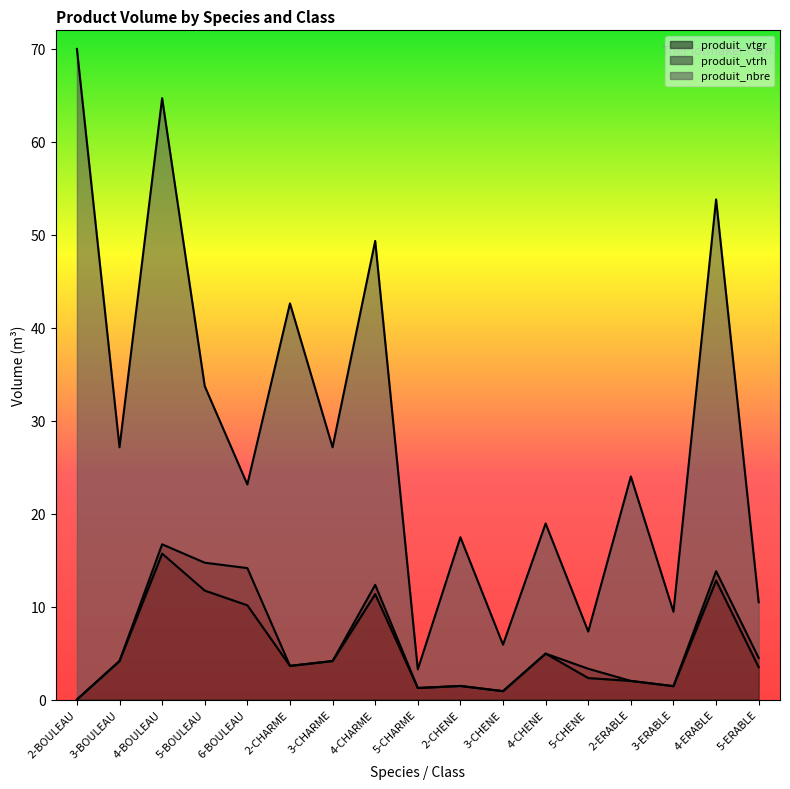

Which label corresponds to the smallest value in the chart?

2-BOULEAU